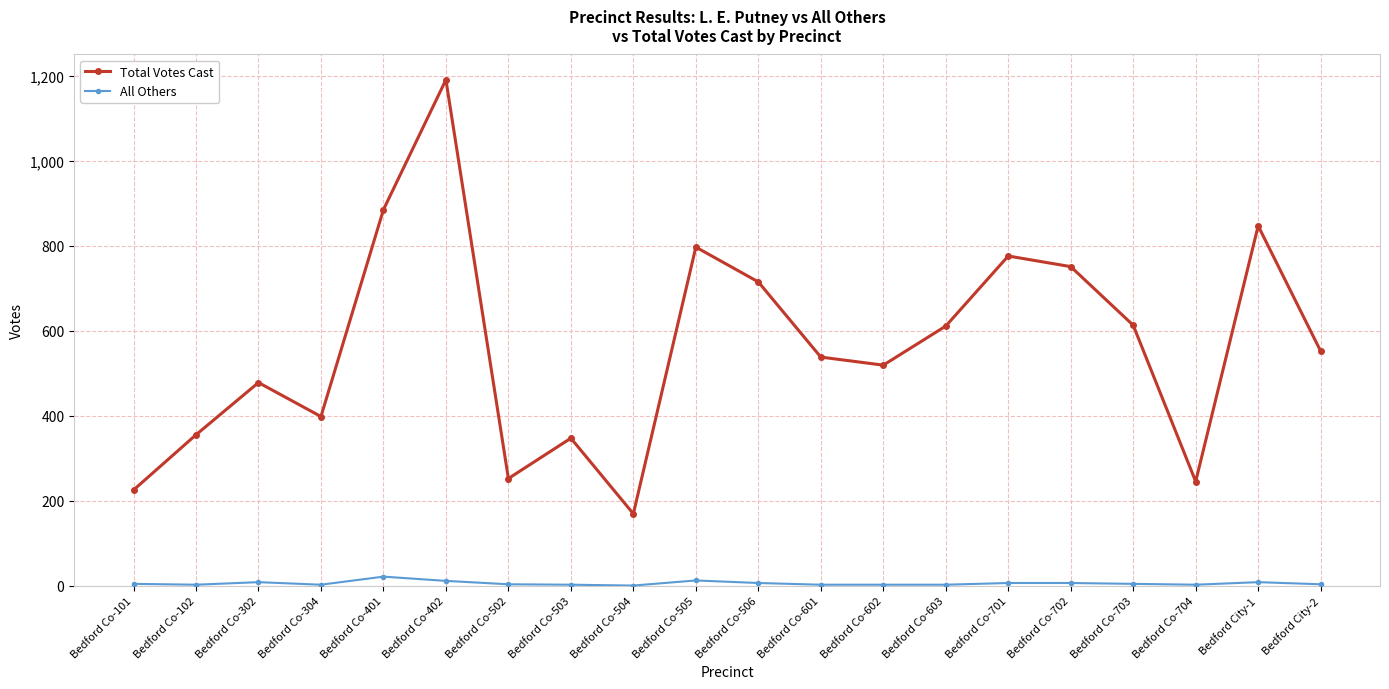

List the series in order of their peak value, lowest first.

All Others, Total Votes Cast